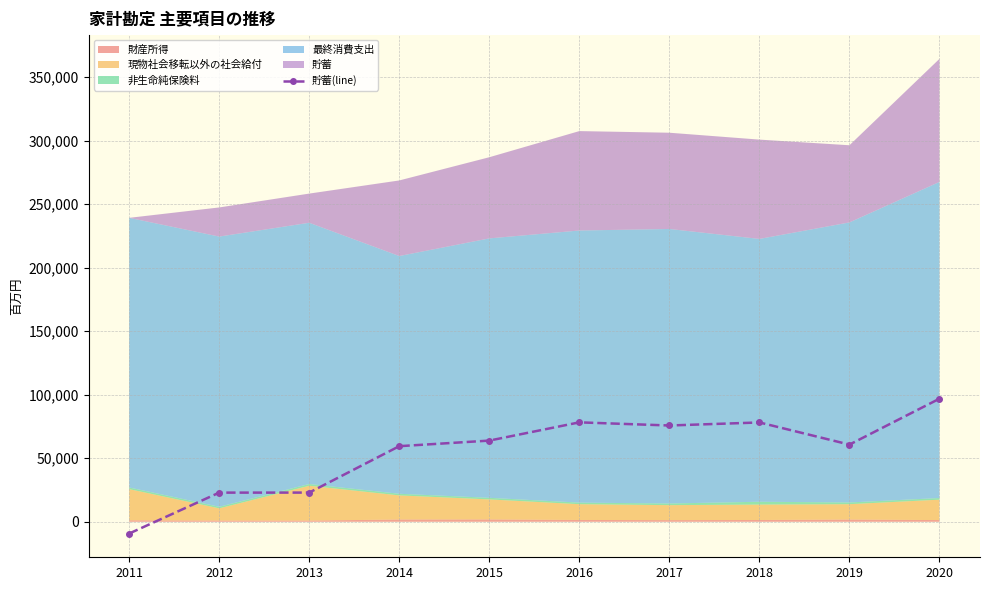

Read the value at 2017.

75758